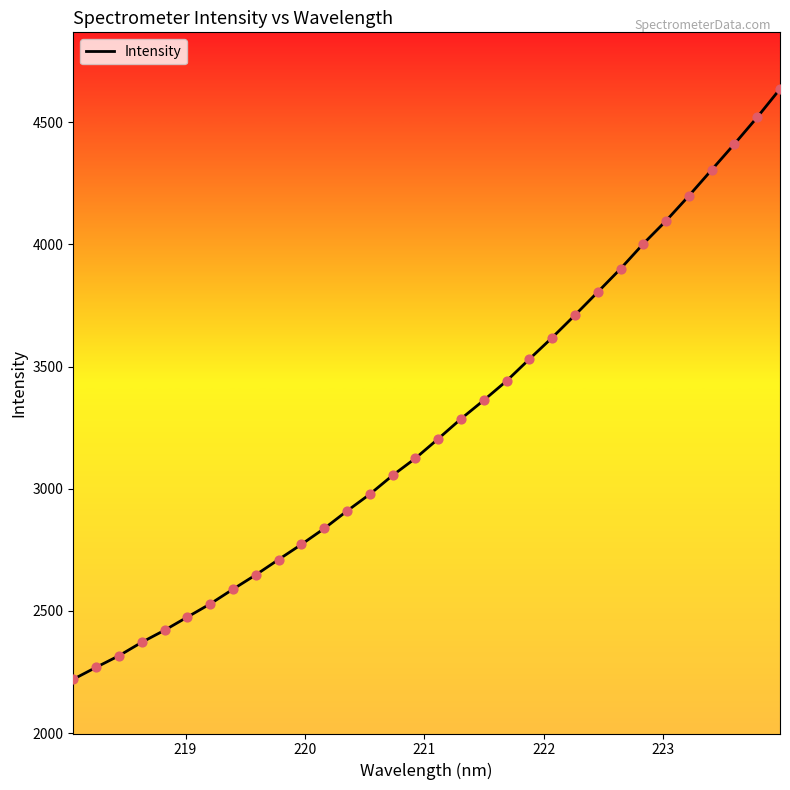

What is the maximum value shown in the chart?

4635.9